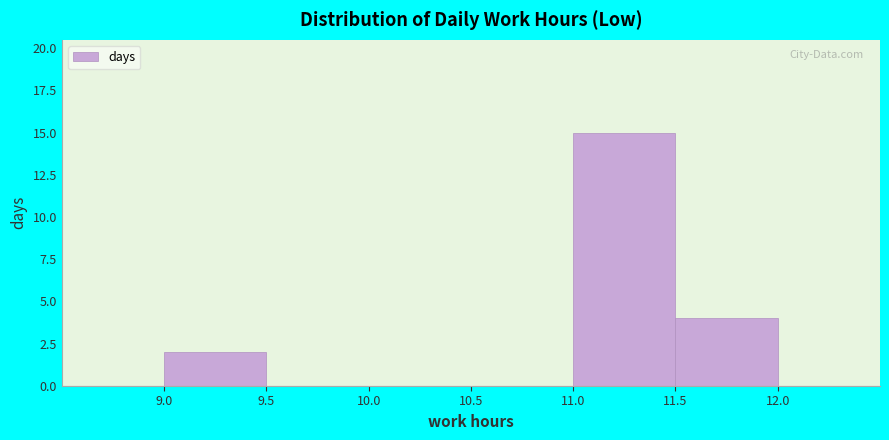

Which range on the x-axis has the tallest bar?

11.0 to 11.5